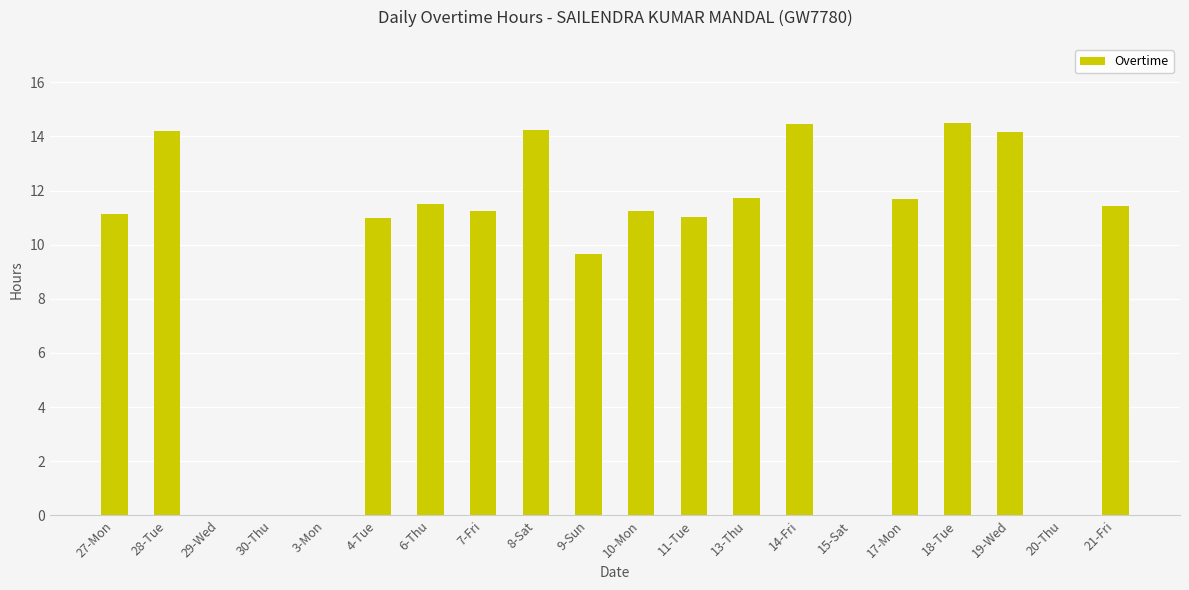

Where is the data nearest to the value 7?

9-Sun